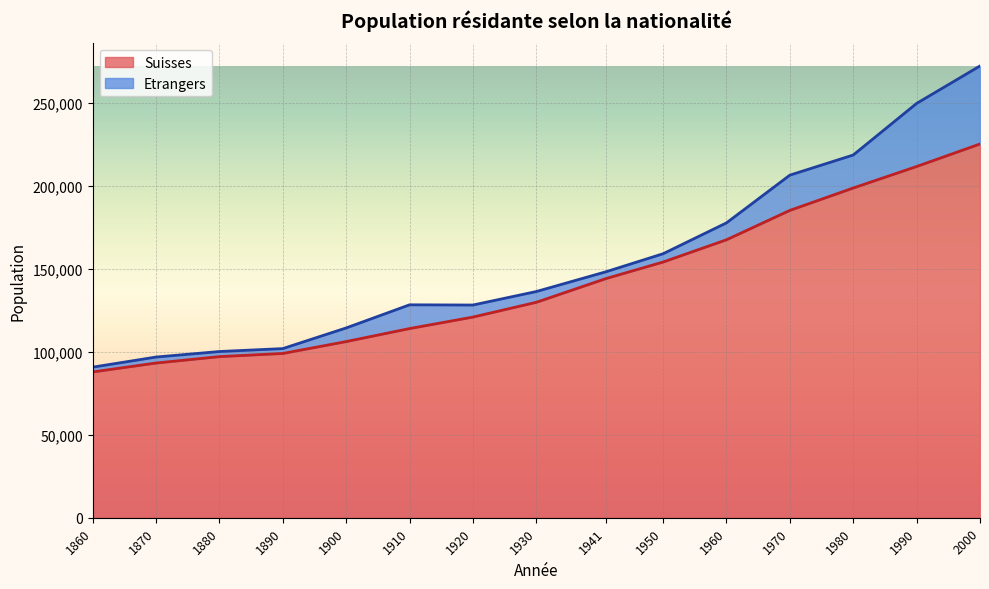

What is the highest value of the Suisses series?

225356